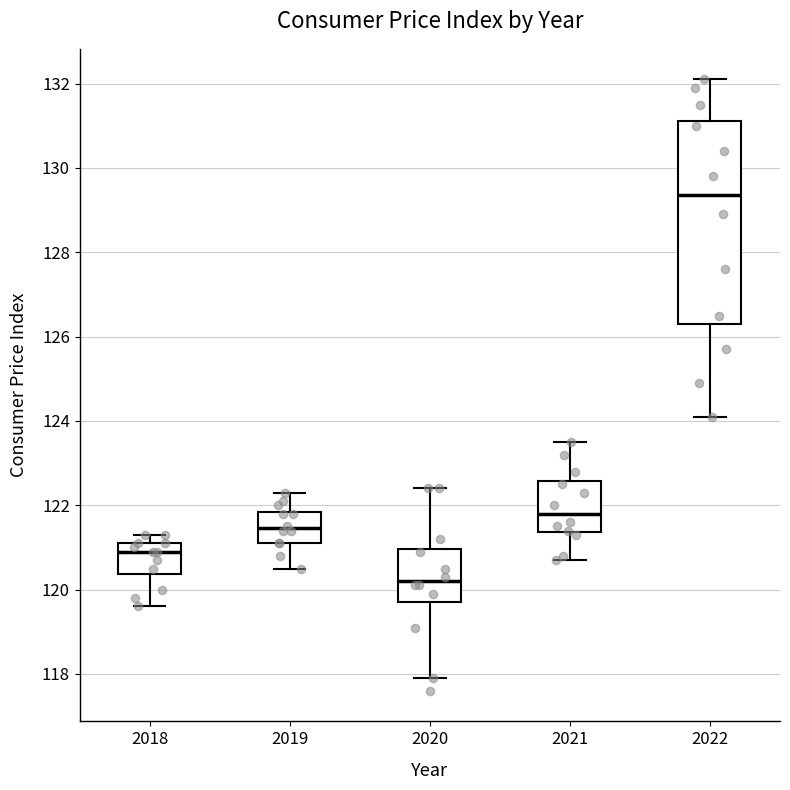

Which box's median line is the highest?

2022